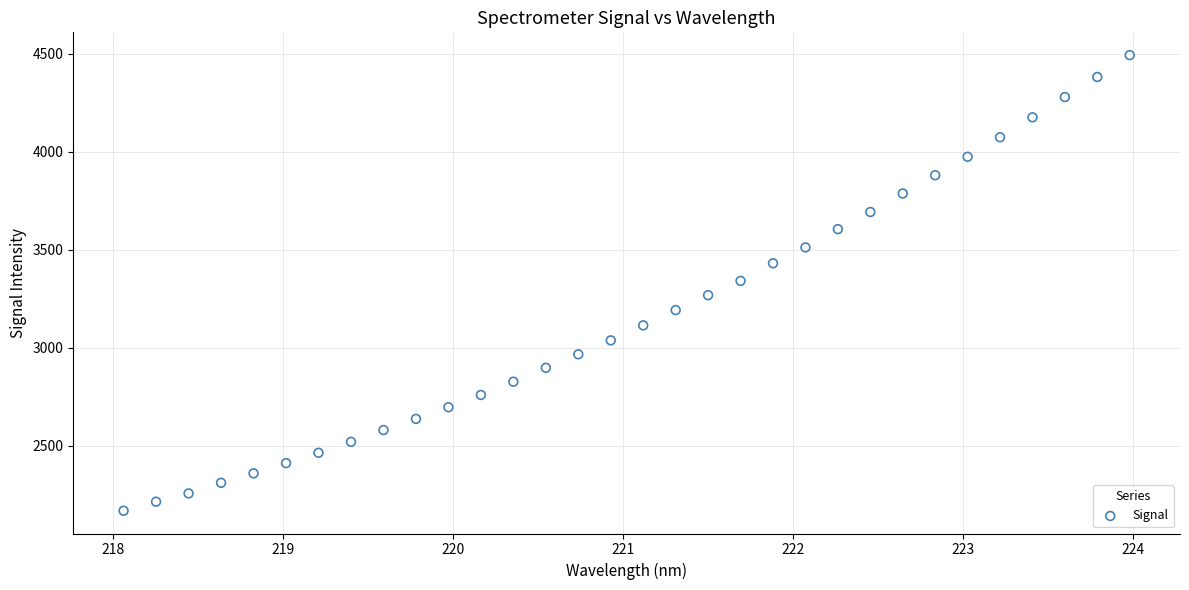

What is the range of X values (max minus min)?

5.9